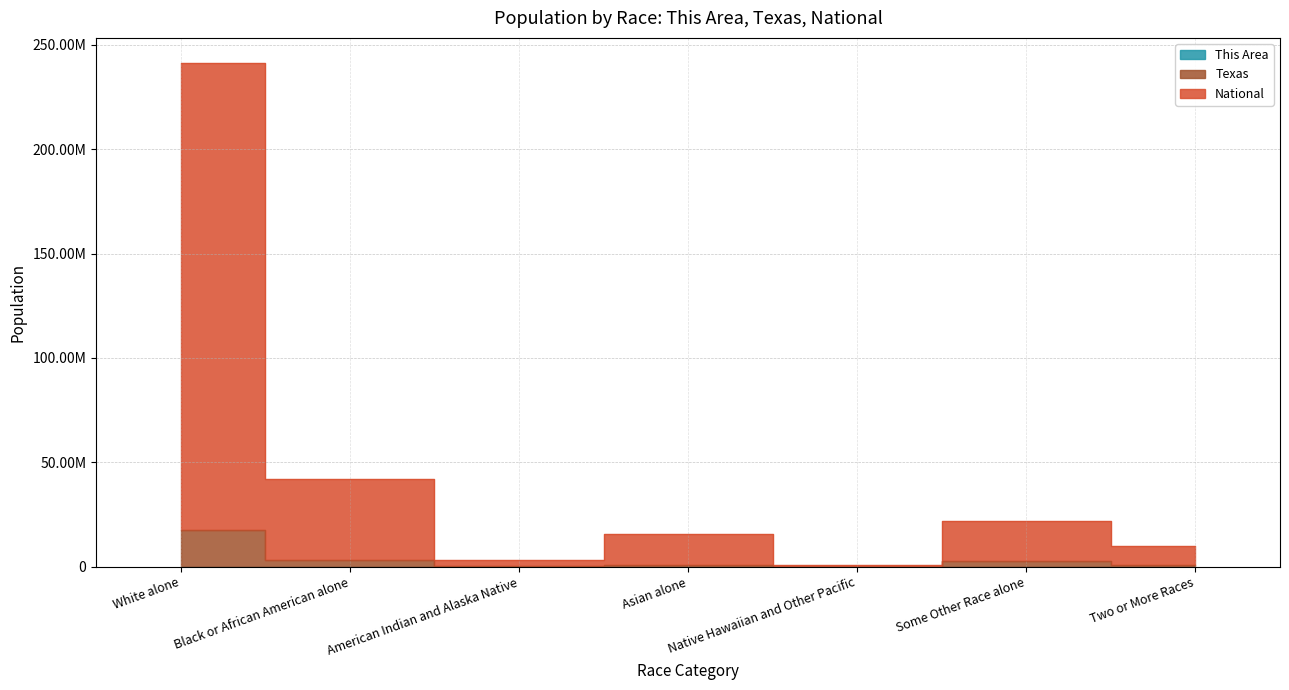

What is the average value of the This Area series?

1085